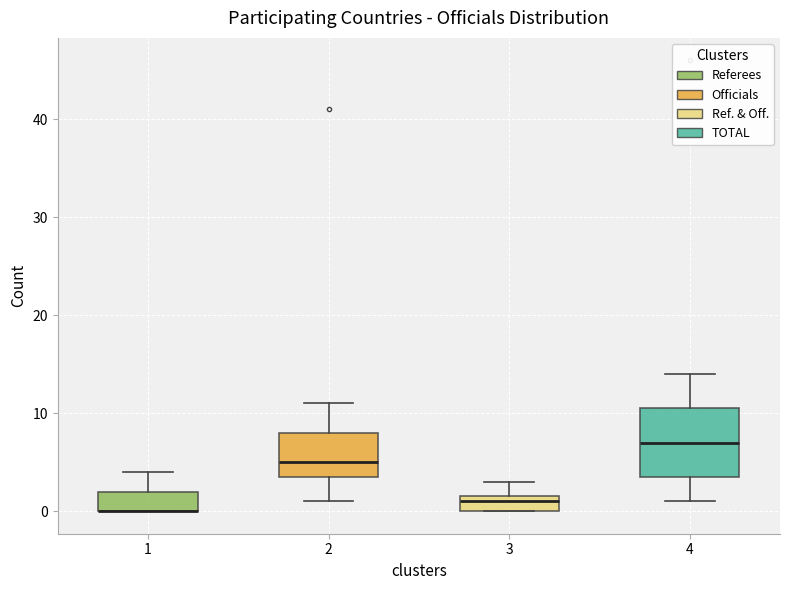

Reading left to right, transcribe this box plot: for each box, give where its median line is, the range the box spans, and where its two whiskers end, as read against the y-axis. The values are not printed on the chart, so give them approximately, as read against the axis.

1: median 0 (drawn on the box's lower edge), box 0 to 2, whiskers 0 to 4
2: median 5, box 4 to 8, whiskers 1 to 11
3: median 1, box 0 to 2, whiskers 0 to 3
4: median 7, box 4 to 11, whiskers 1 to 14